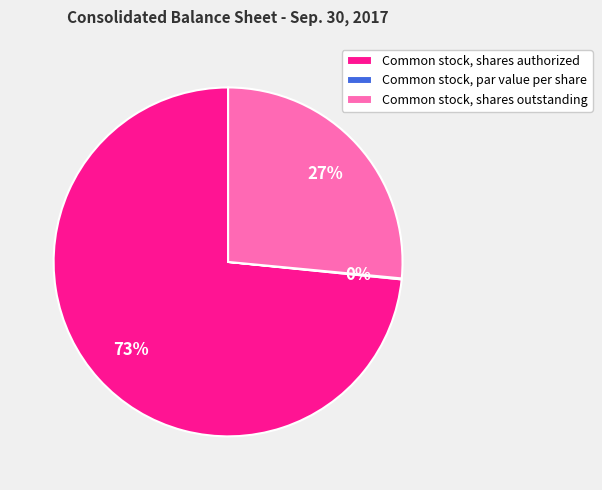

Which category has the biggest portion of the pie?

Common stock, shares authorized